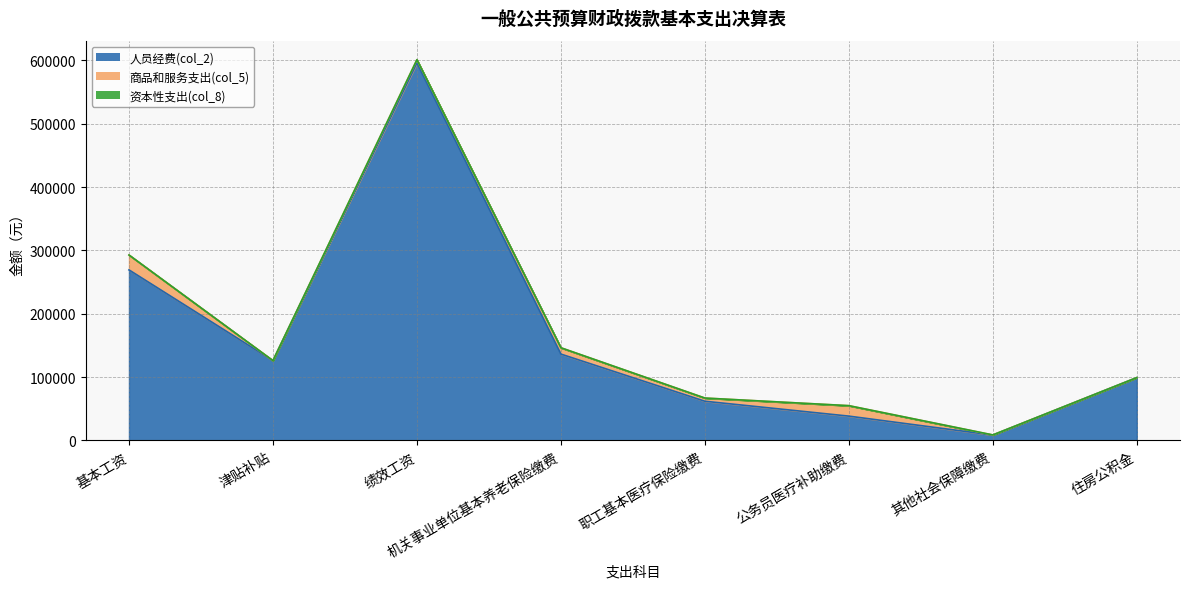

How many values in the 人员经费(col_2) series are below 126067?

4